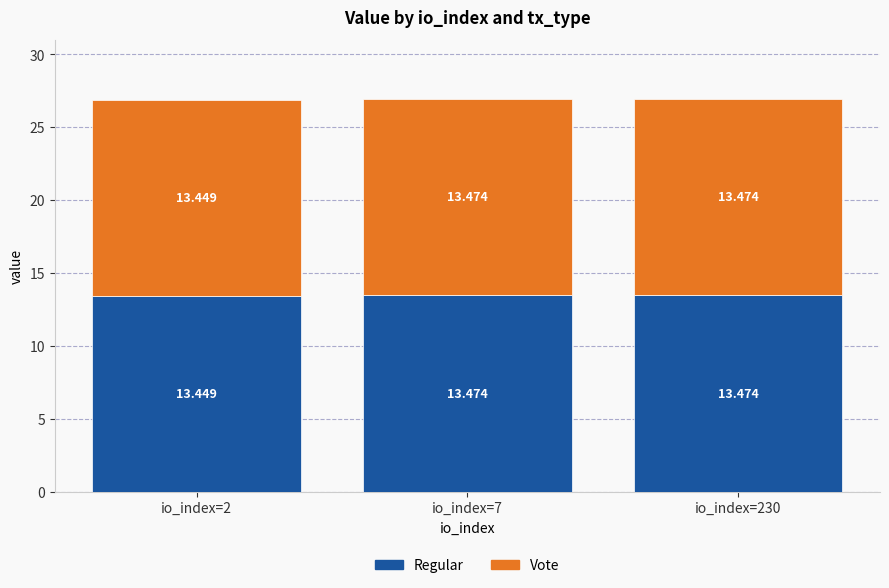

Count the number of data series in this chart.

2